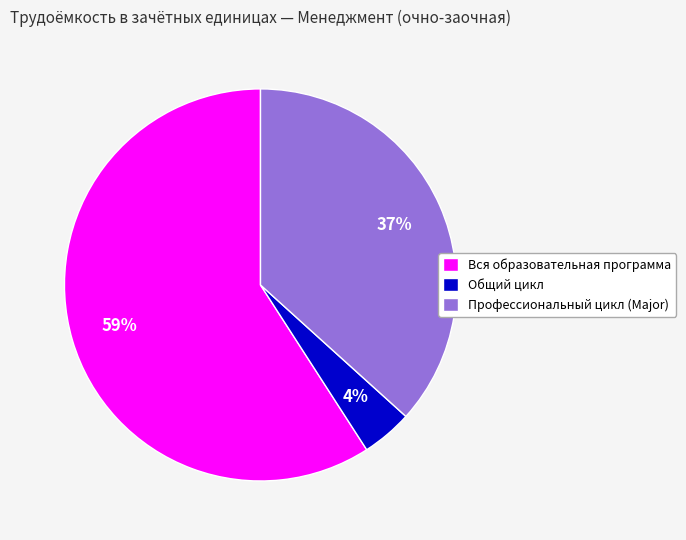

Approximately how many times larger is the value at Общий цикл compared to Вся образовательная программа?

0.1